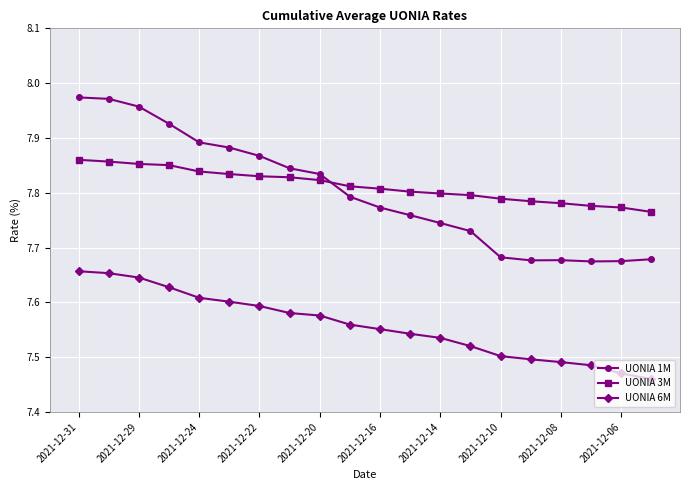

Does the chart have visible grid lines?

Yes